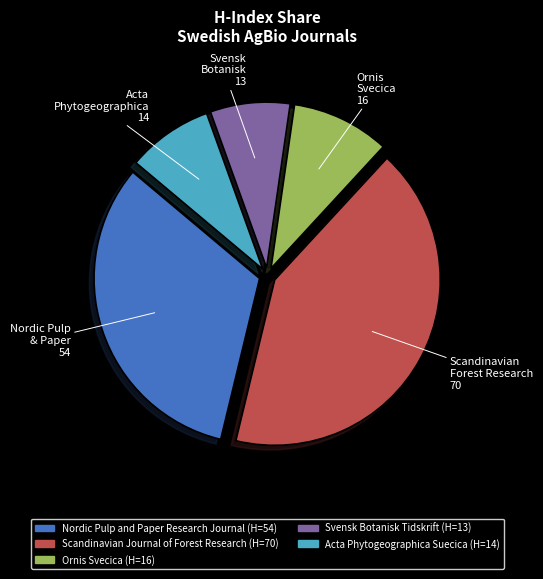

Is there a majority slice in this chart?

No